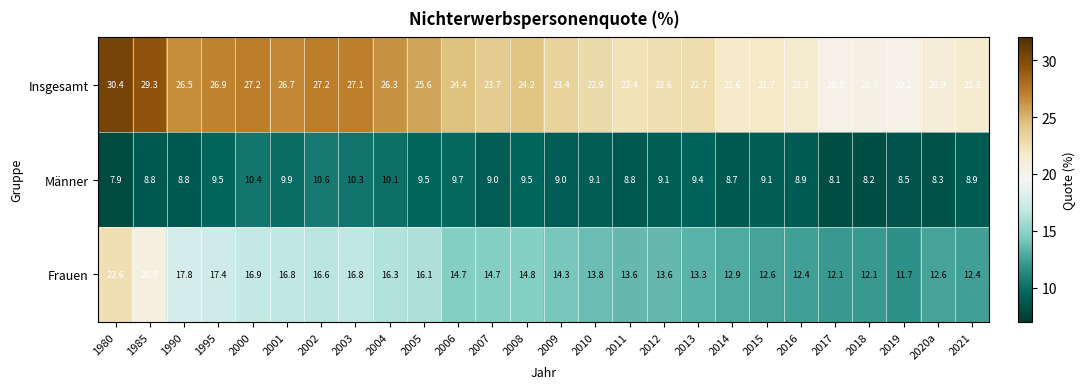

Which series has the widest spread of values?

Frauen